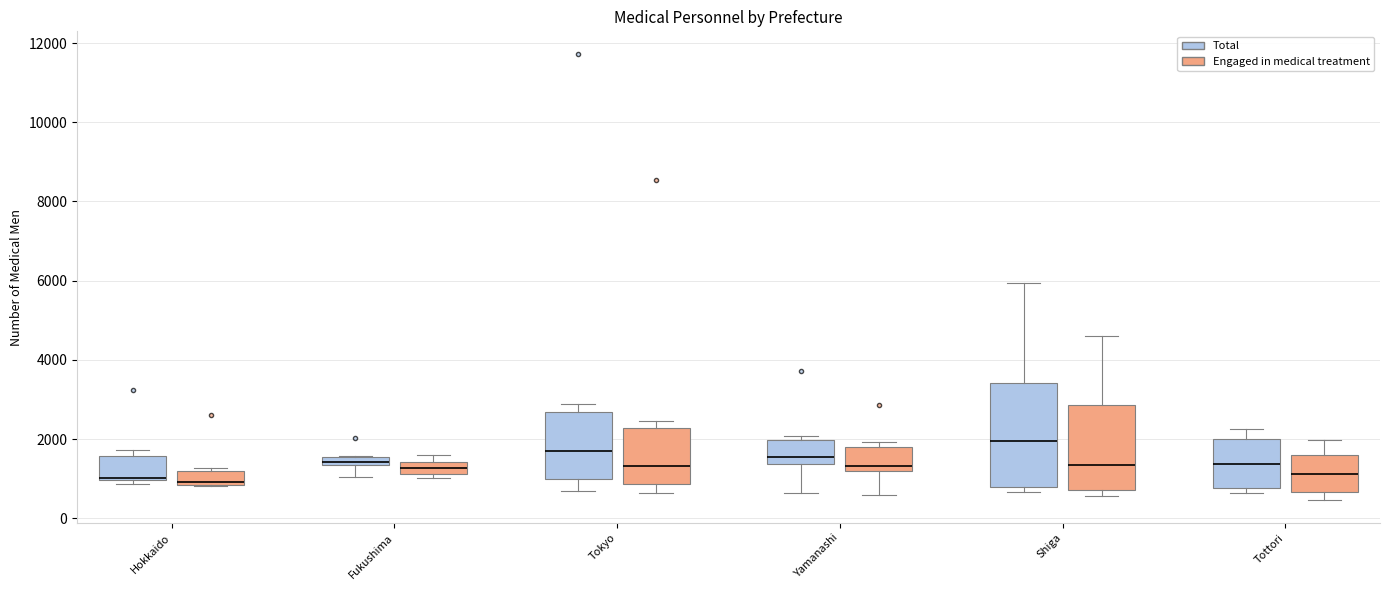

Which box is the tallest, from its lower edge to its upper edge?

Shiga (Total)